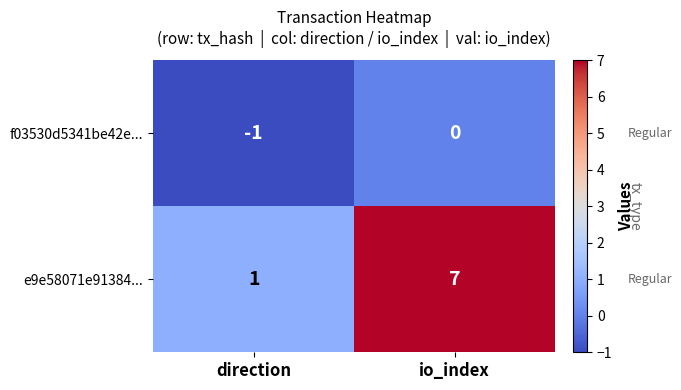

What is the maximum value shown in the chart?

7